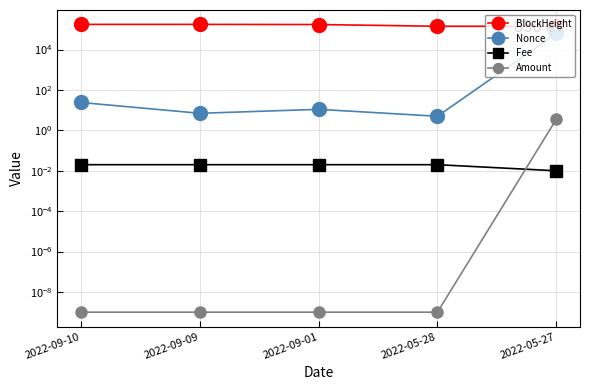

Reading left to right, what are all the values shown in this chart?

BlockHeight: 176469.0	176462.0	173760.0	142464.0	141906.0
Nonce: 24.0	7.0	11.0	5.0	62661.0
Fee: 0.0	0.0	0.0	0.0	0.0
Amount: 0.0	0.0	0.0	0.0	3.5